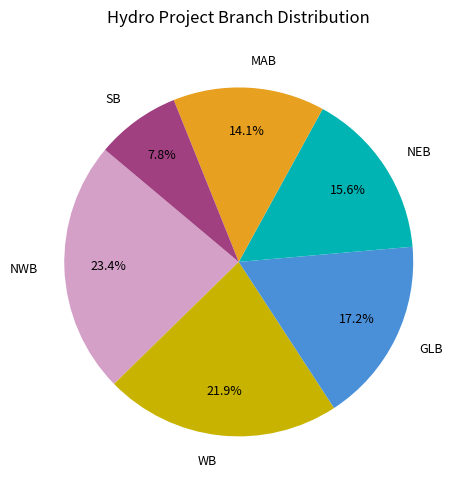

Is there any slice that represents more than half of the pie?

No